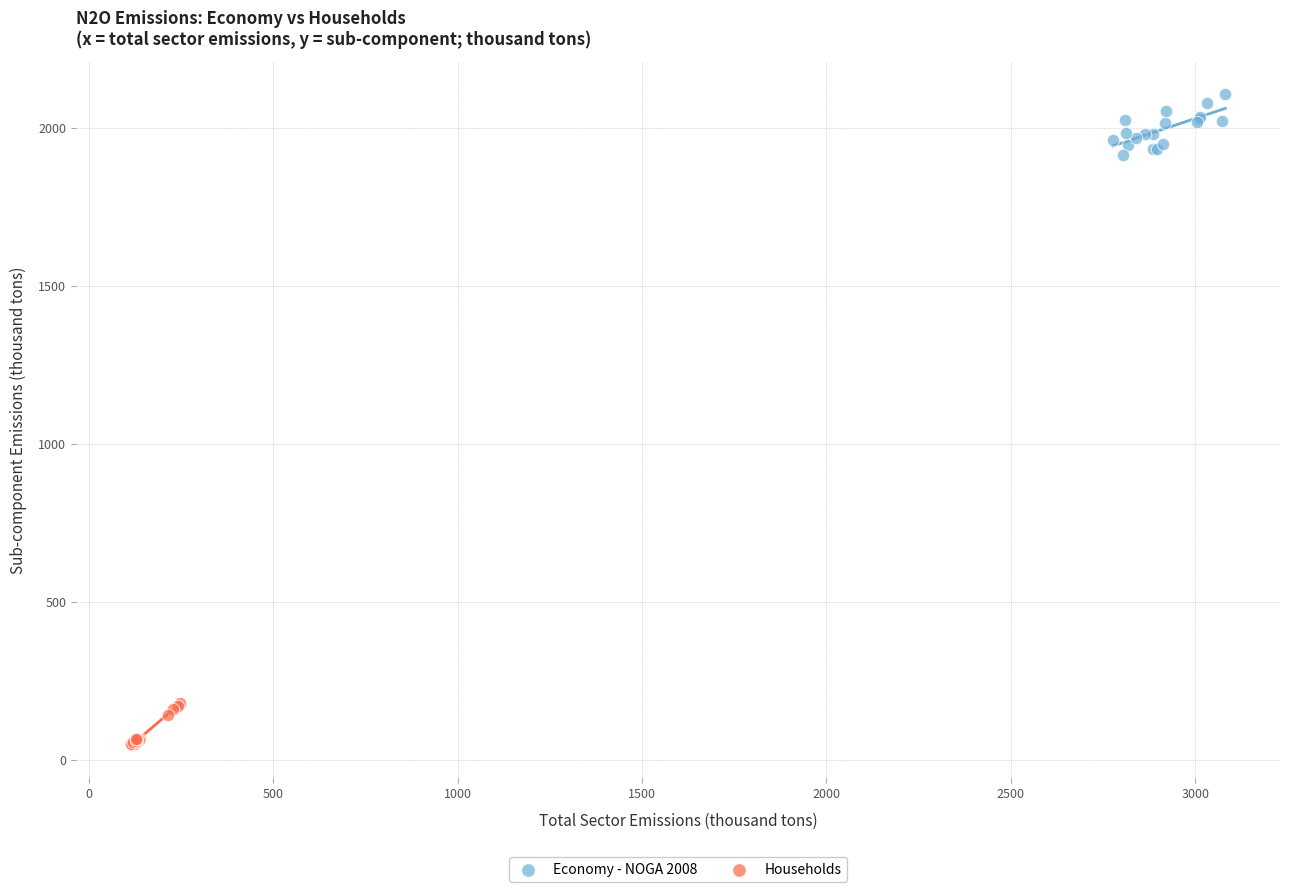

Which series contains the highest Y value?

Economy - NOGA 2008